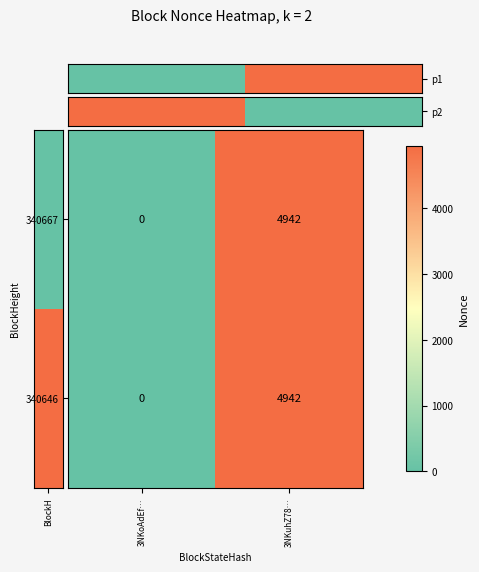

List the labels in order of 340667 value, largest first.

3NKuhZ78…, 3NKoAdEf…